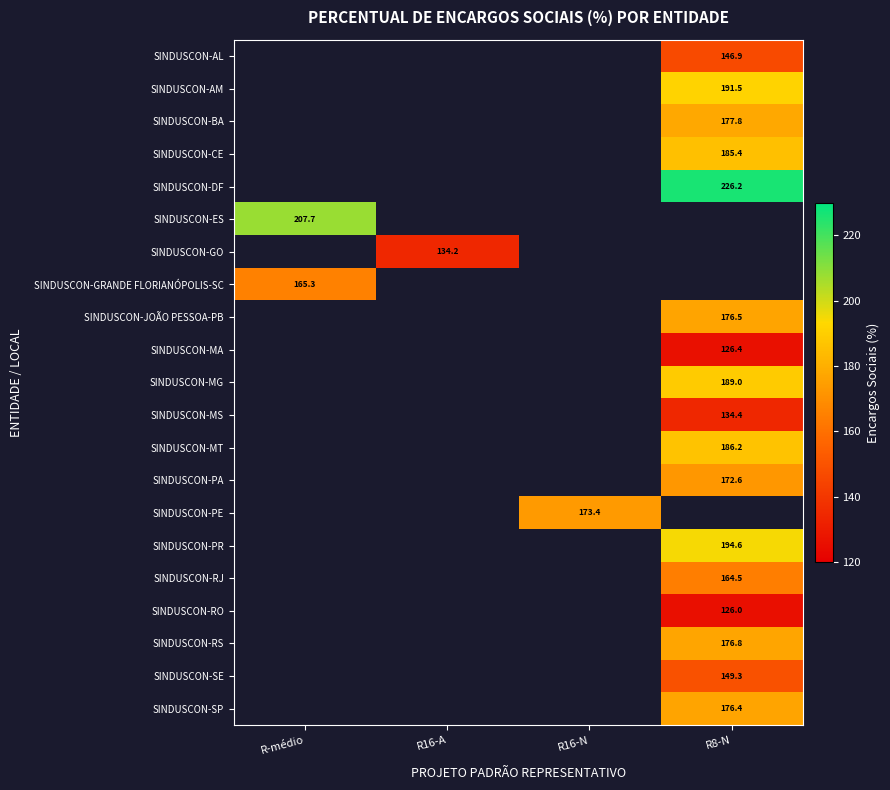

At which label does SINDUSCON-PE first exceed 173?

R16-N